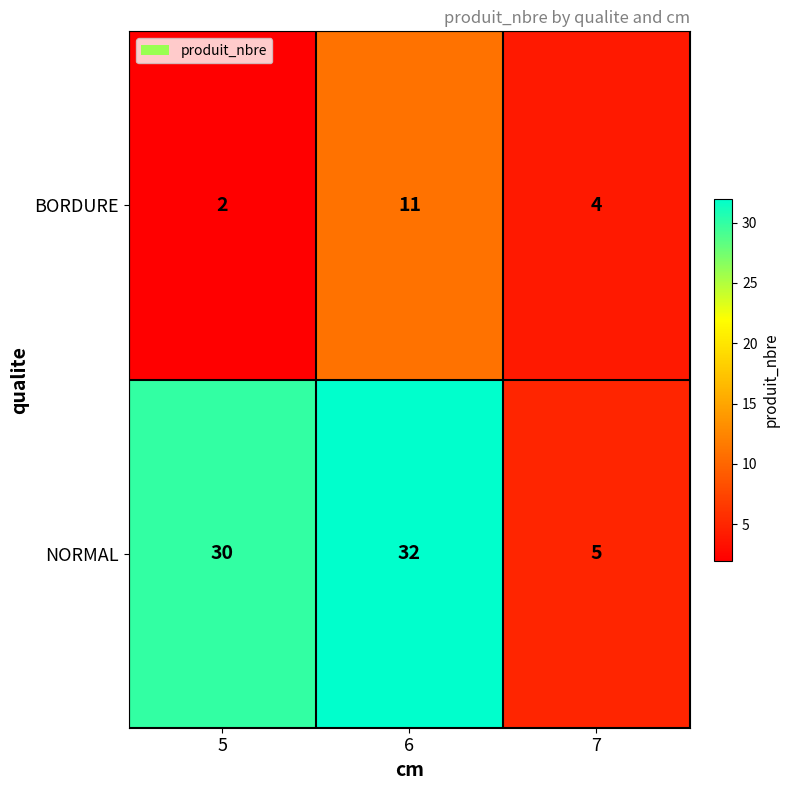

The value of NORMAL at 5 is 30. True or false?

True